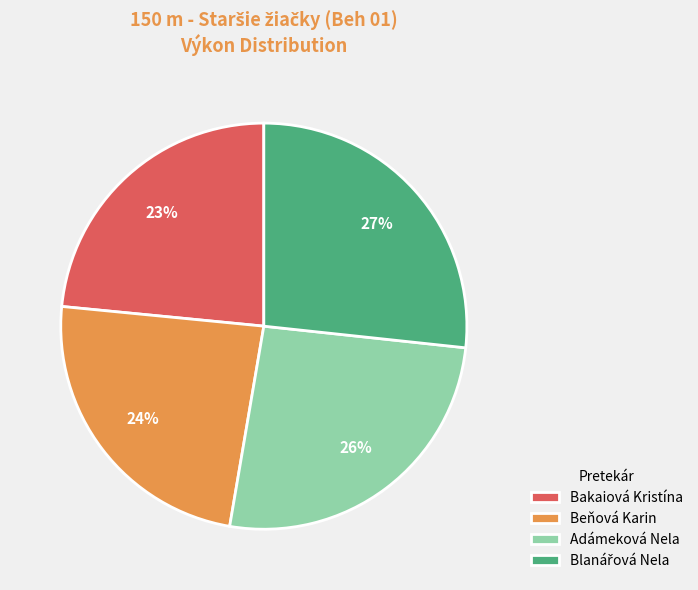

To the nearest percent, what is the difference between the Adámeková Nela and Beňová Karin slice percentages?

2%